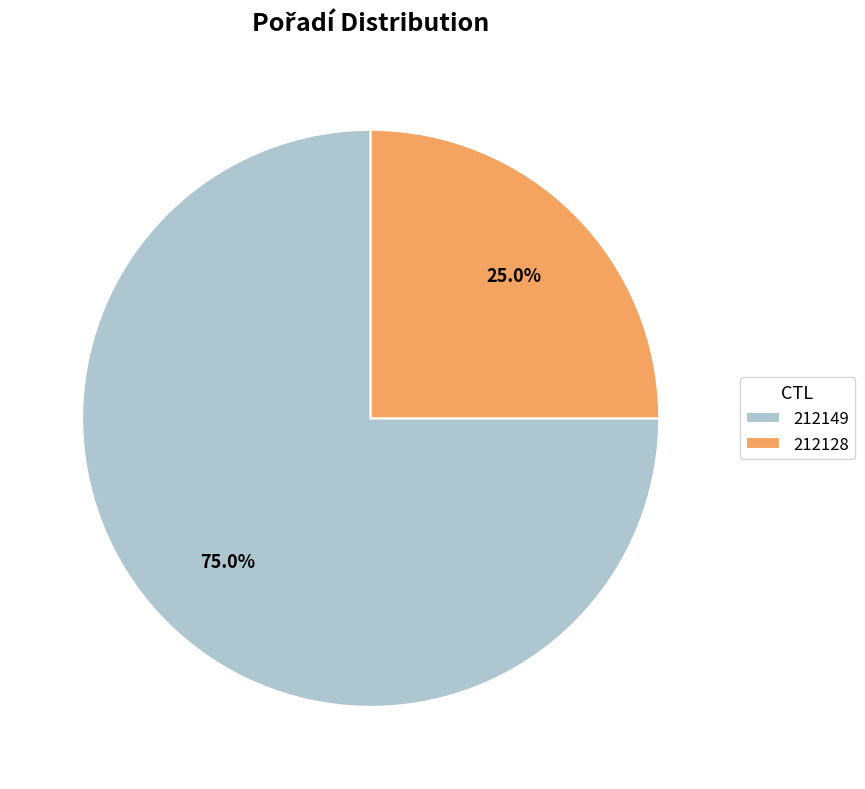

What percentage is the 212128 slice, to the nearest percent?

25%